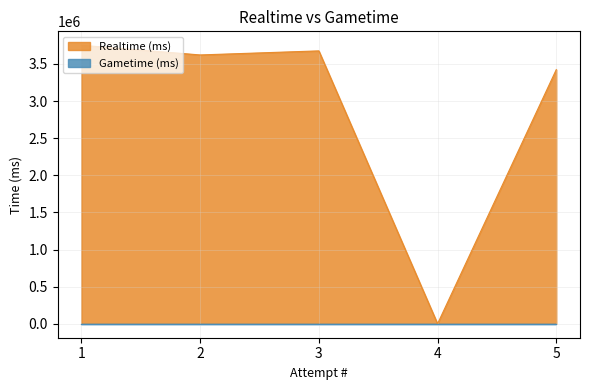

What is the change in value from 2 to 3?

+54748